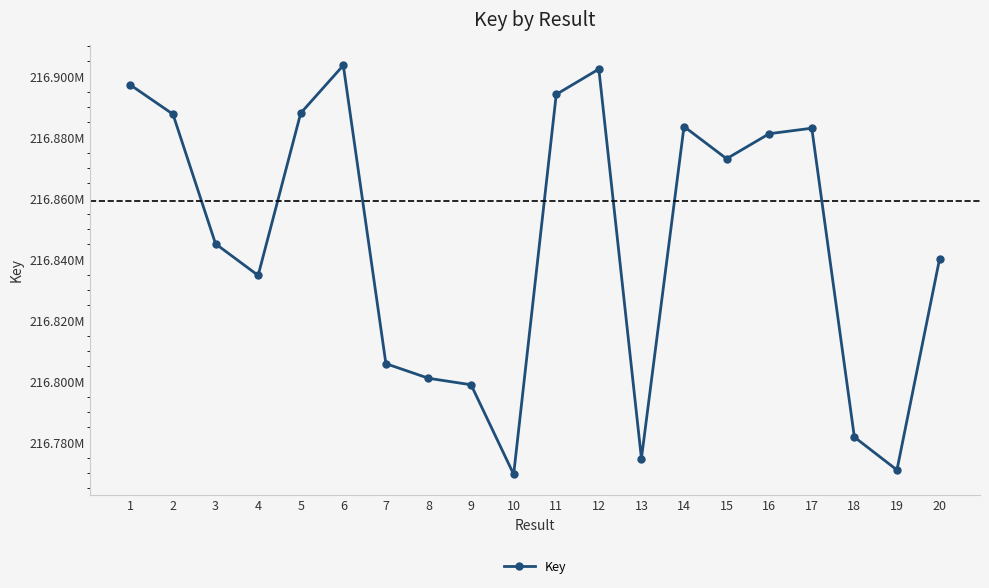

Does the chart have visible grid lines?

No